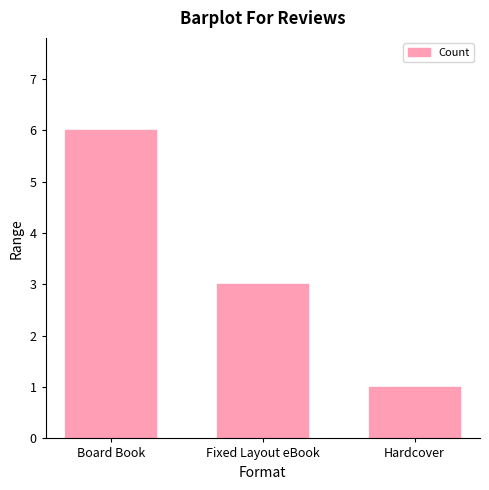

What is the average value?

3